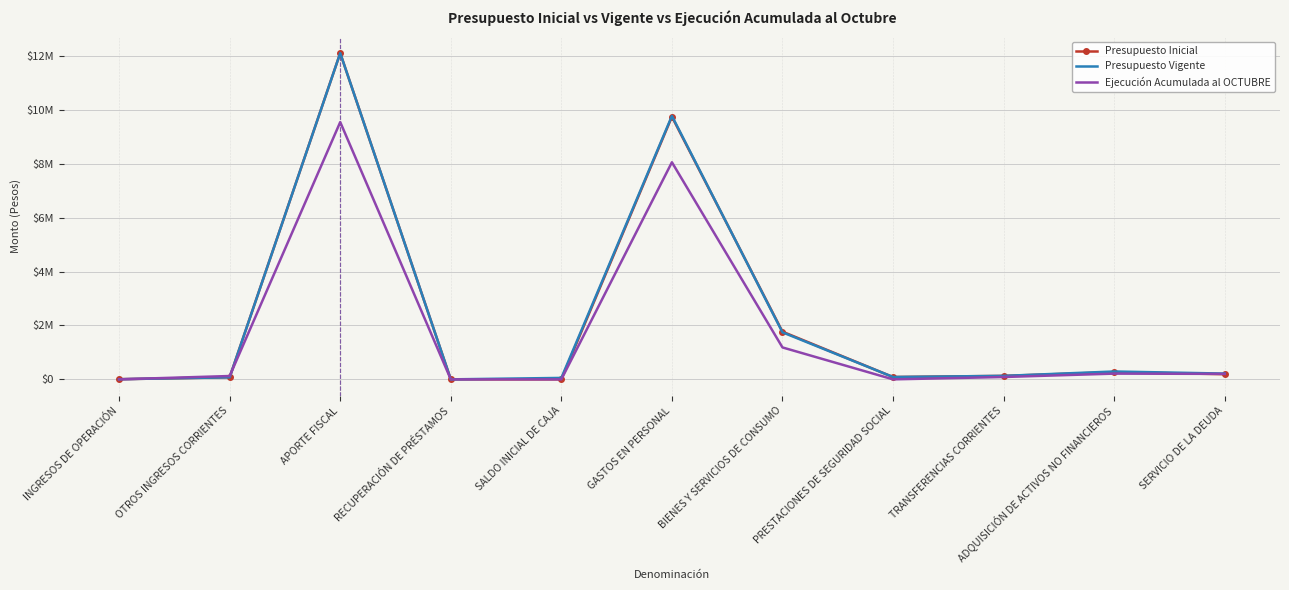

True or false: Ejecución Acumulada al OCTUBRE has more than 0 points higher than both neighbors.

True